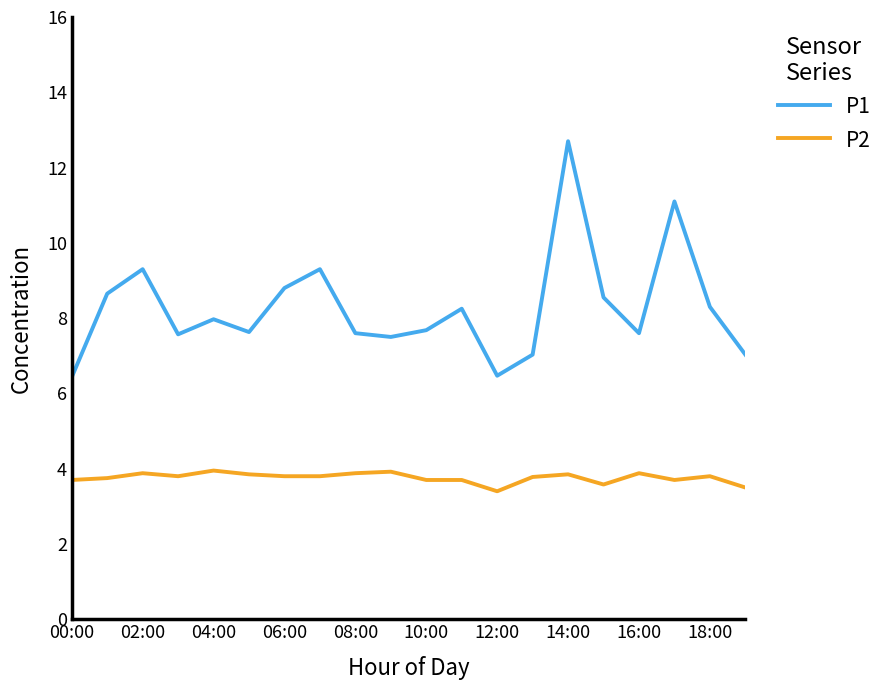

Which series has the widest spread of values?

P1